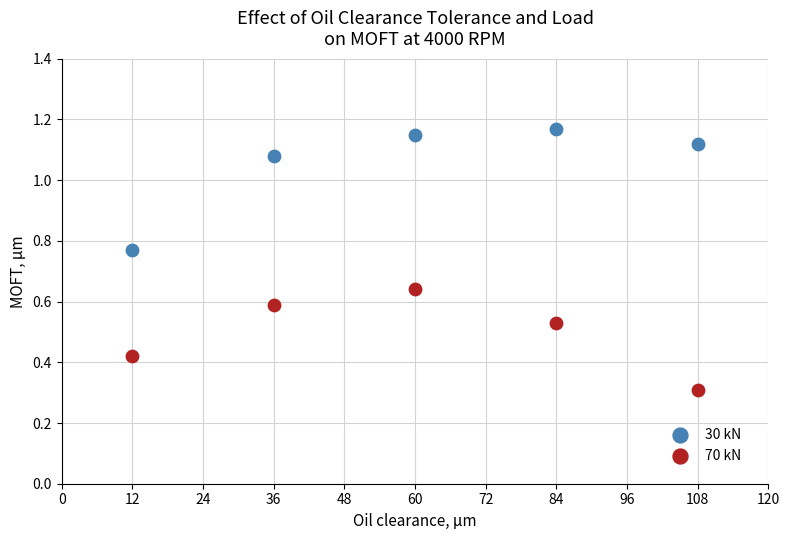

What are all the series names shown in the legend?

30 kN, 70 kN